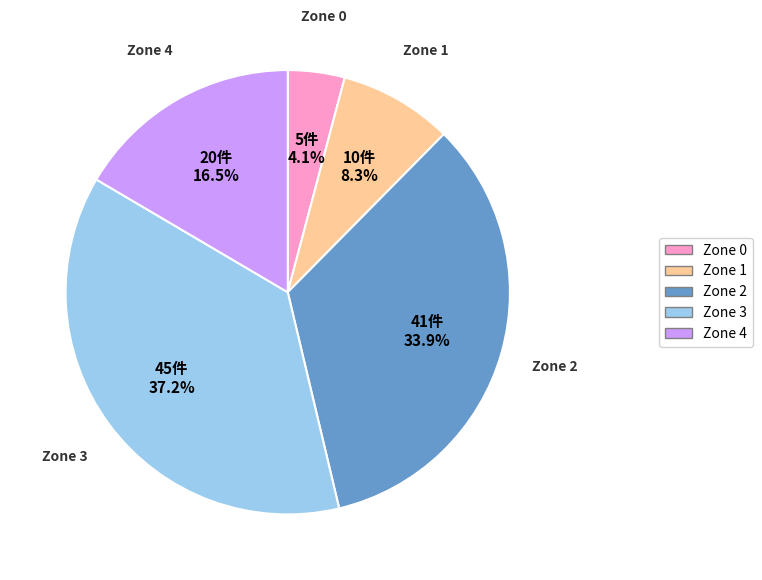

Which slice is the smallest?

Zone 0